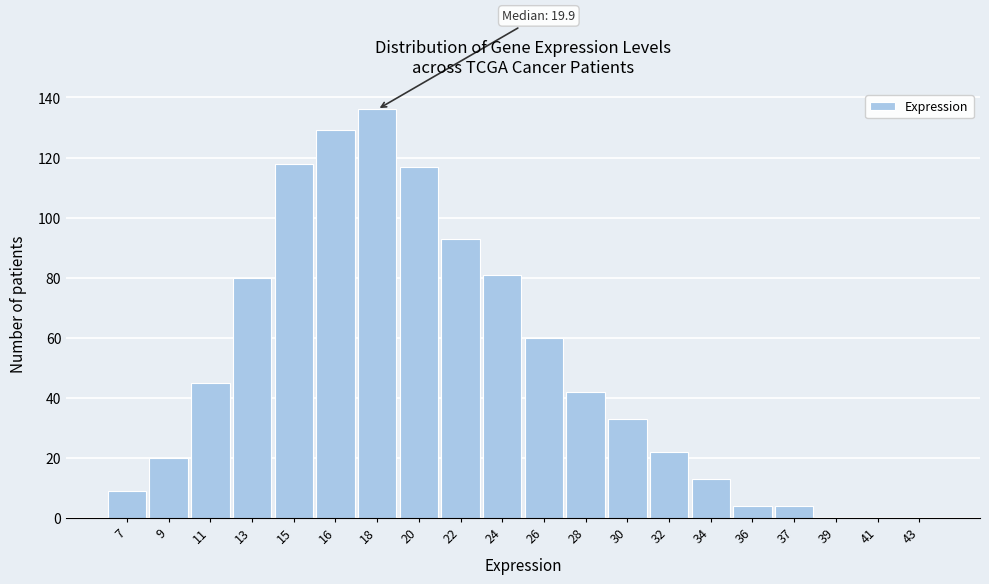

Reading left to right, list all the values displayed in this chart.

7=9	9=20	11=45	13=80	15=118	16=129	18=136	20=117	22=93	24=81	26=60	28=42	30=33	32=22	34=13	36=4	37=4	39=0	41=0	43=0